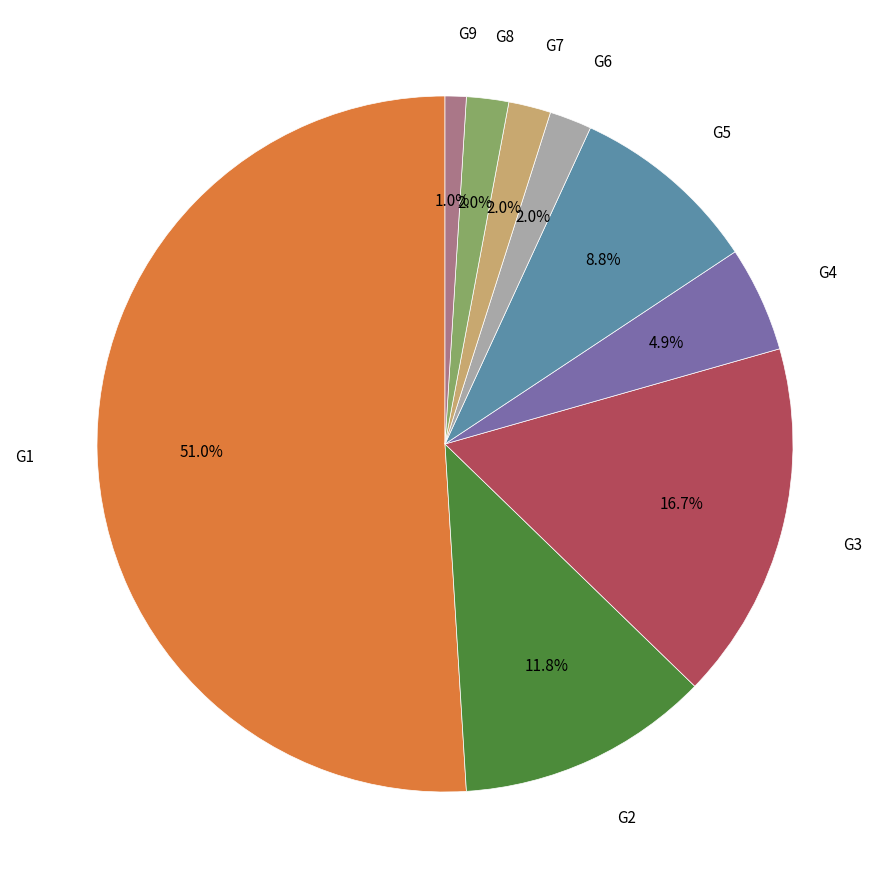

Is there any slice that represents more than half of the pie?

Yes